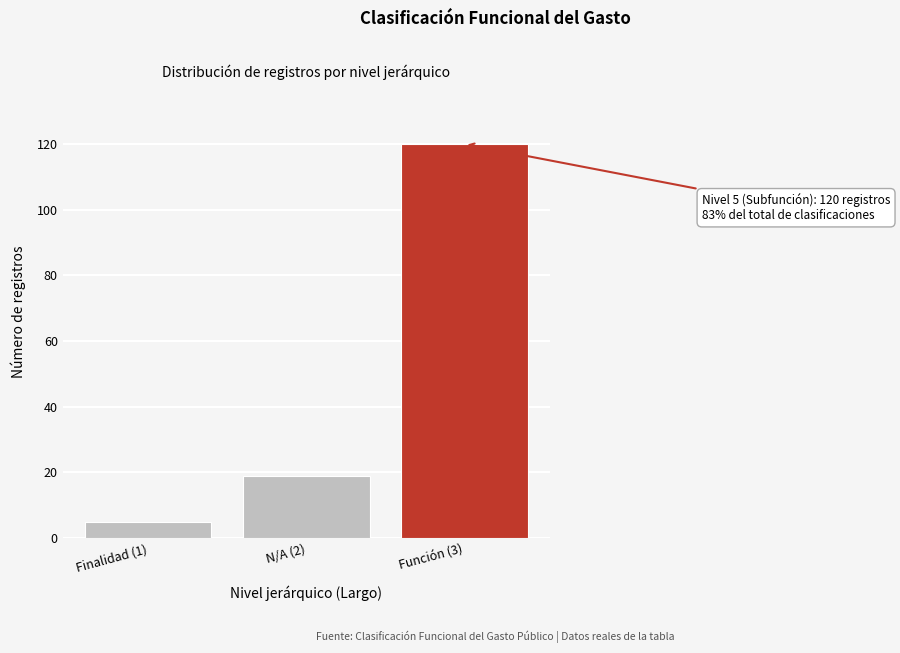

Reading right to left, what are all the values shown in this chart?

120	19	5